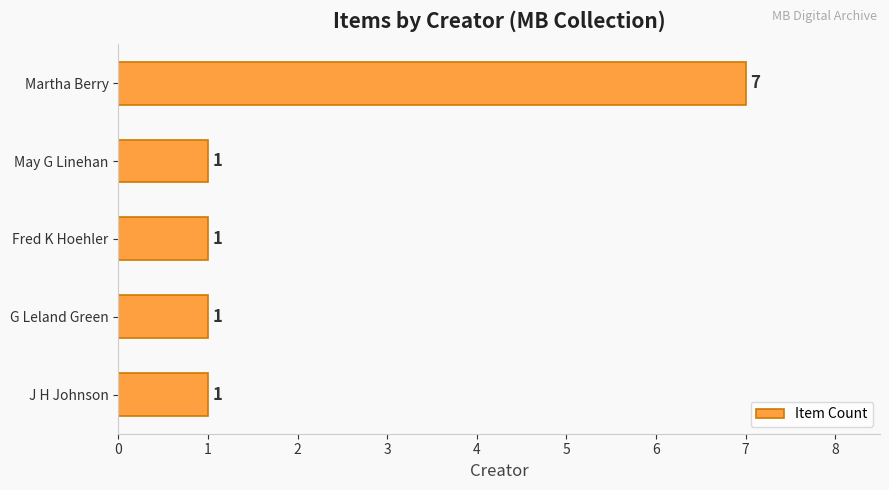

Which has a higher value, Fred K Hoehler or Martha Berry?

Martha Berry